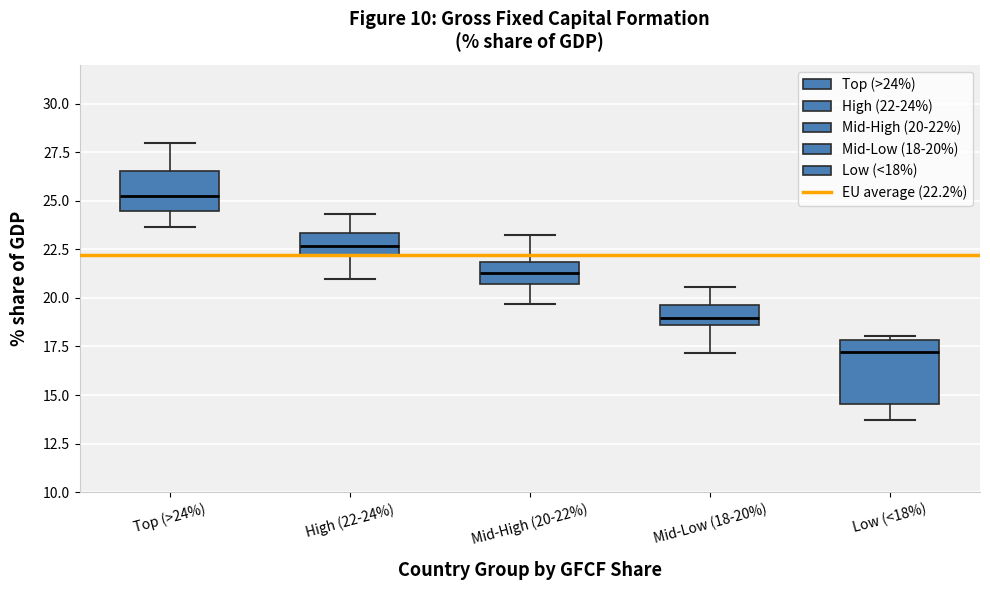

Comparing the boxes themselves (not the whiskers), which one is the tallest?

Low (<18%)